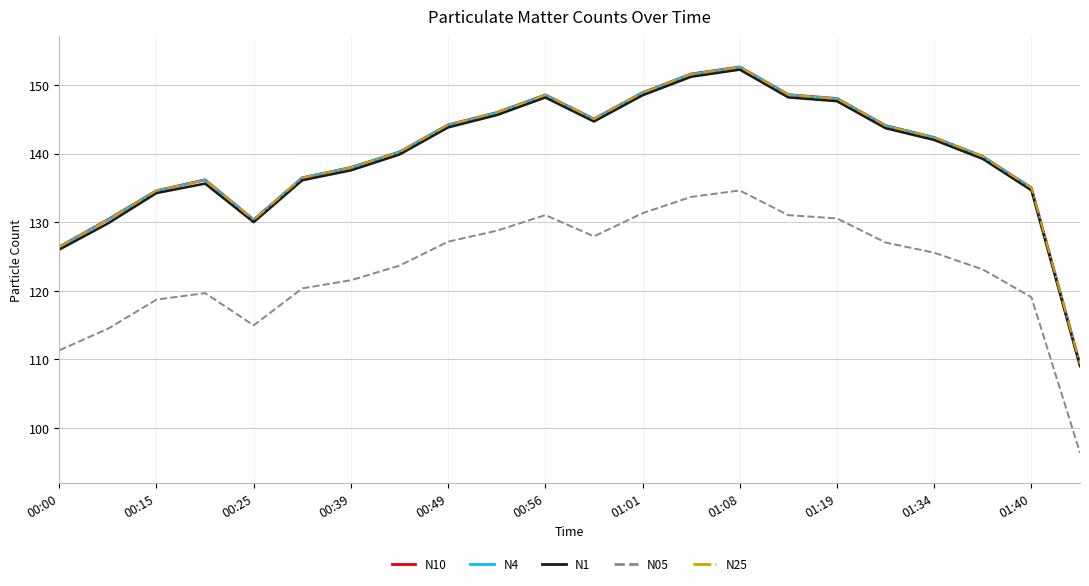

What is the highest value of the N1 series?

152.2